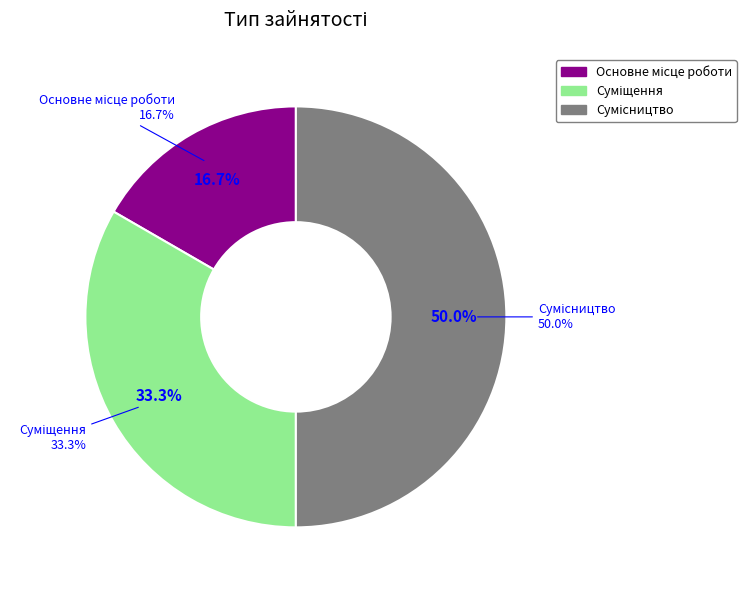

True or false: Основне місце роботи accounts for 17% of the total.

True